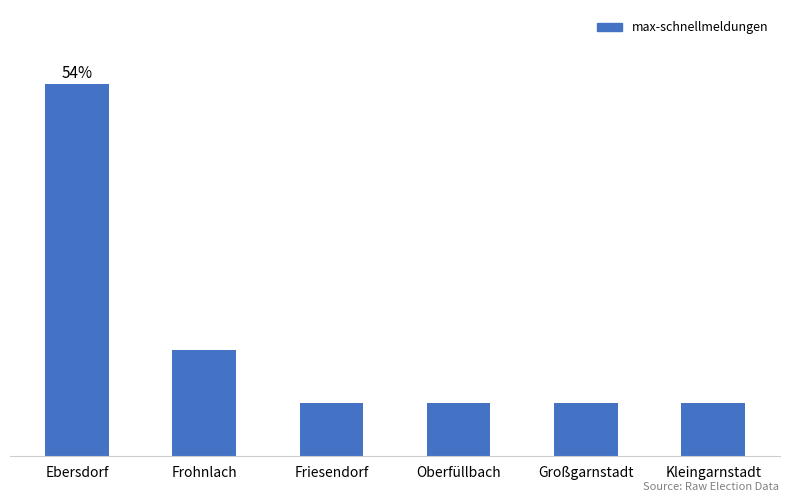

The value at Friesendorf is 1. True or false?

True